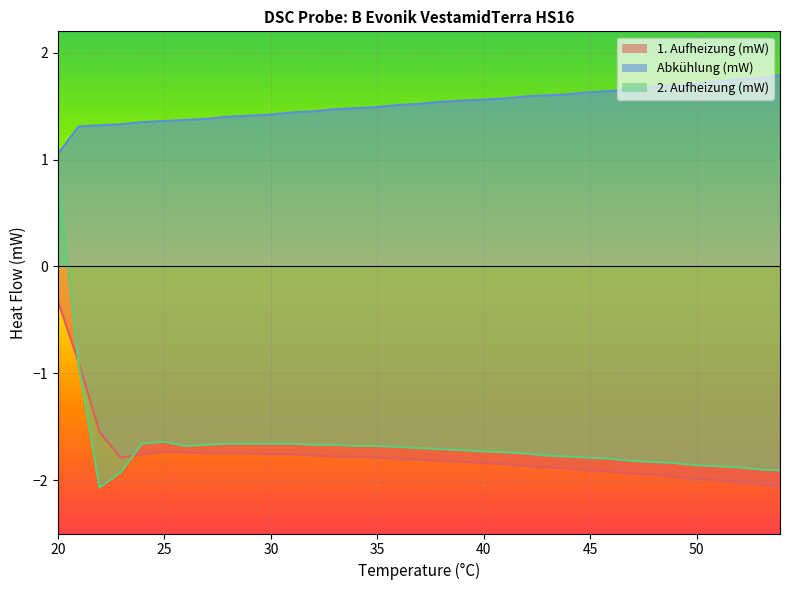

Which series has the largest total across all categories?

Abkühlung (mW)